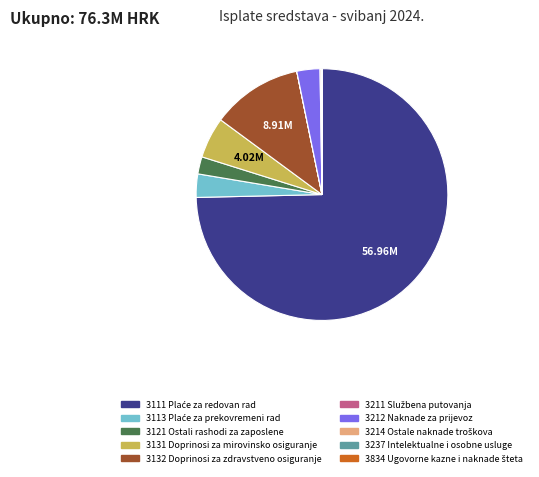

To the nearest percent, what percentage of the pie is 3212 Naknade za prijevoz?

3%